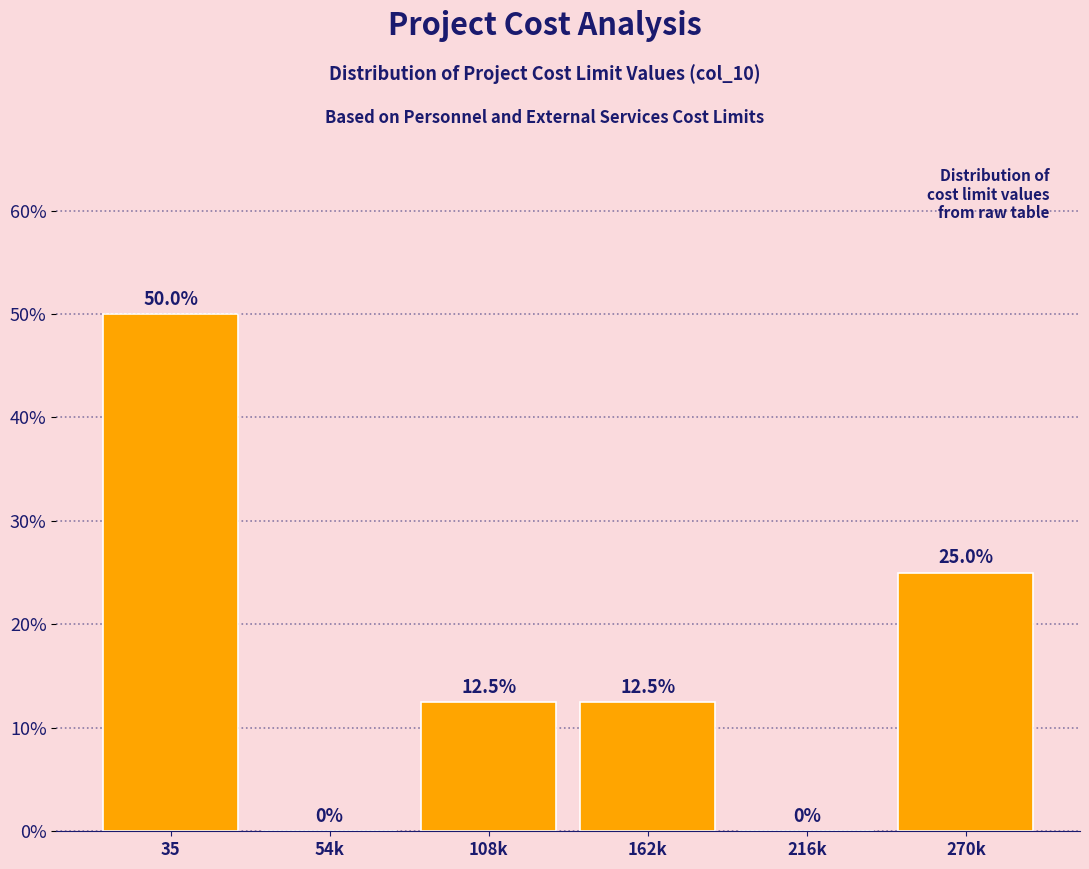

Reading left to right, list all the values displayed in this chart.

35=50.0	54k=0.0	108k=12.5	162k=12.5	216k=0.0	270k=25.0